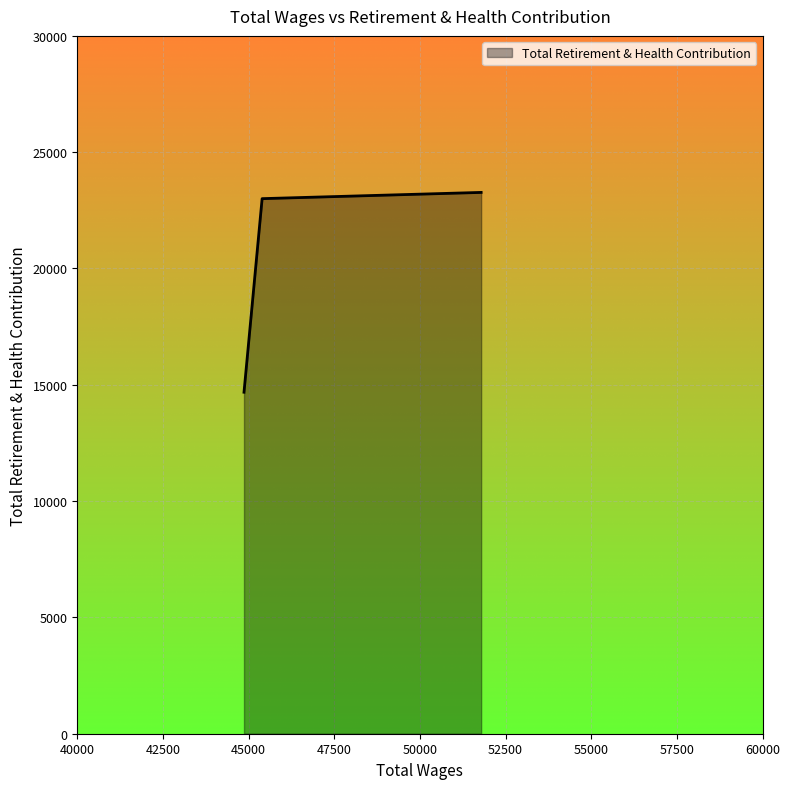

What is the sum of all values?

60955